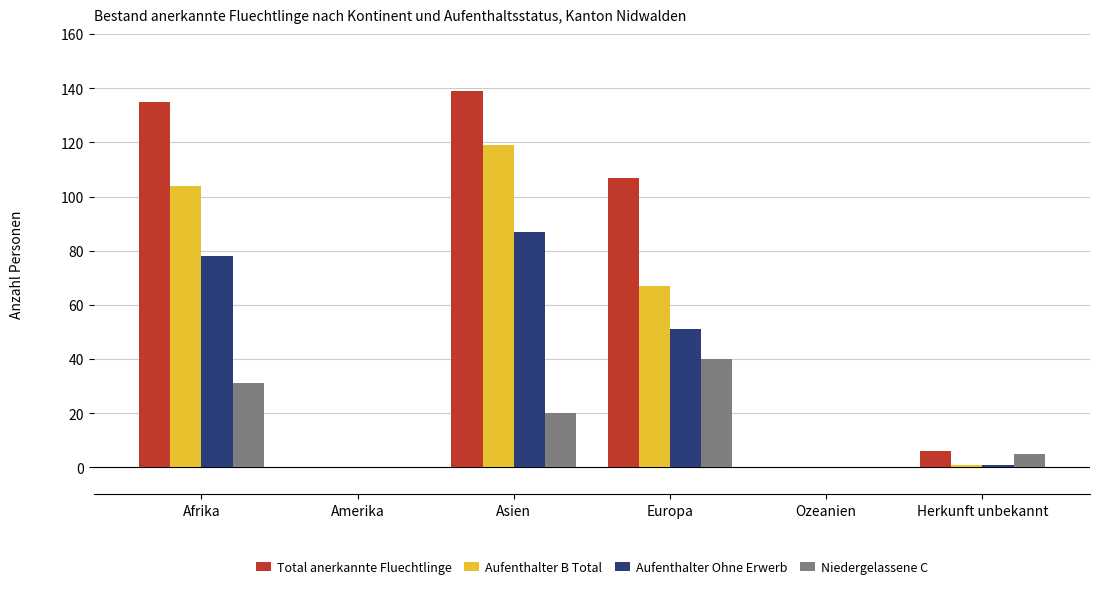

At which label is Niedergelassene C closest to 20?

Asien